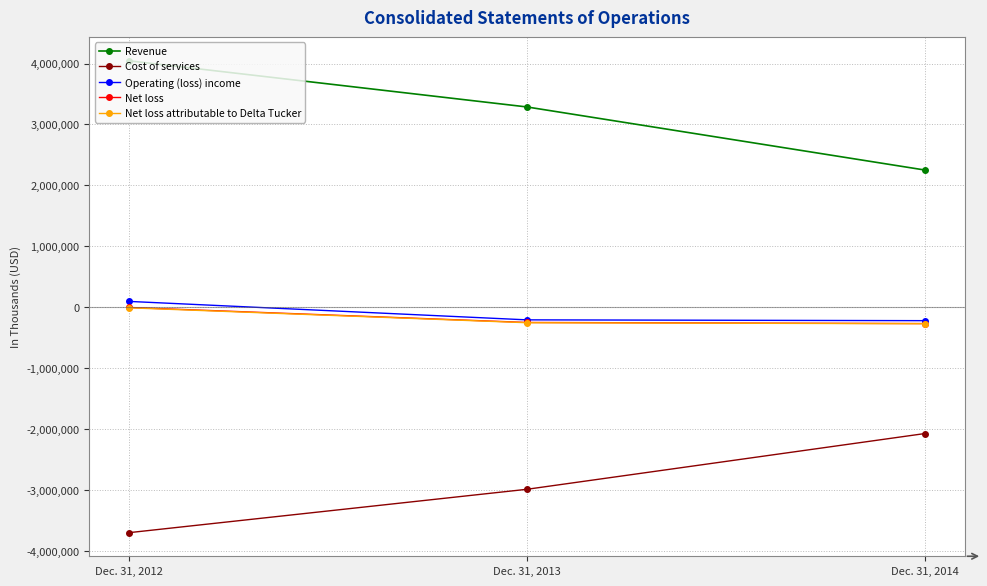

What is the difference between the maximum and second lowest values in the Revenue series?

757091